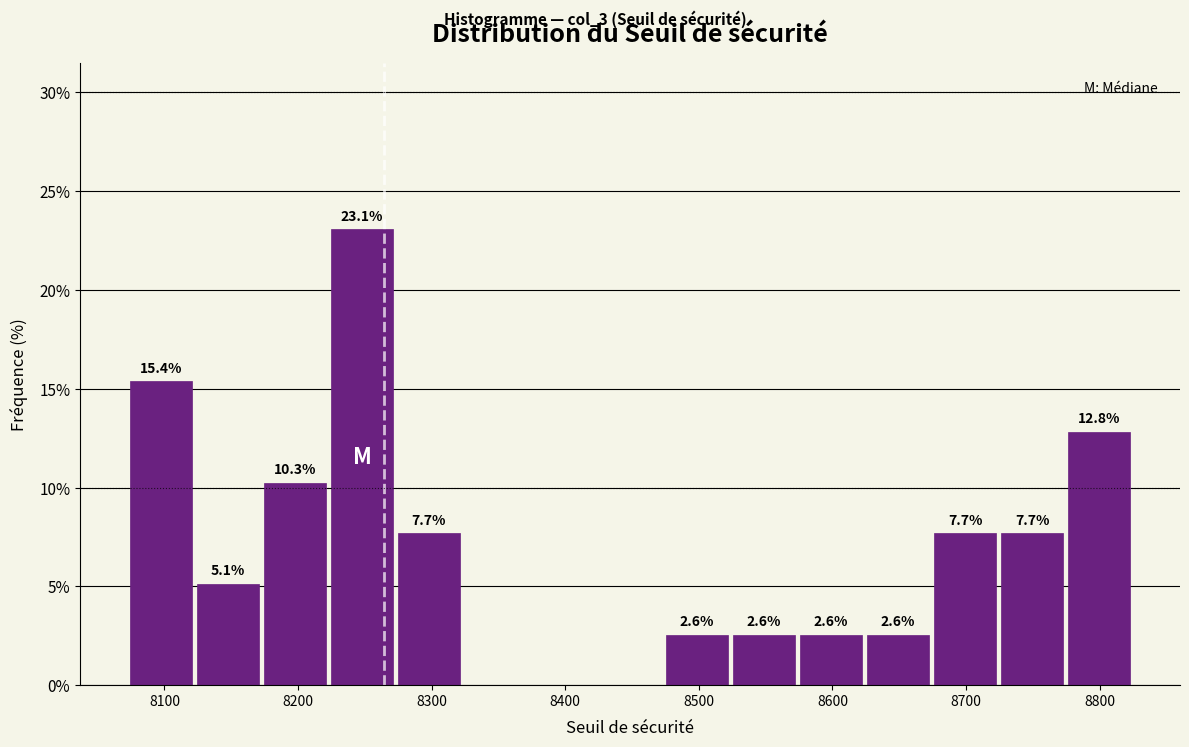

Which range on the x-axis has the tallest bar?

8220 to 8270